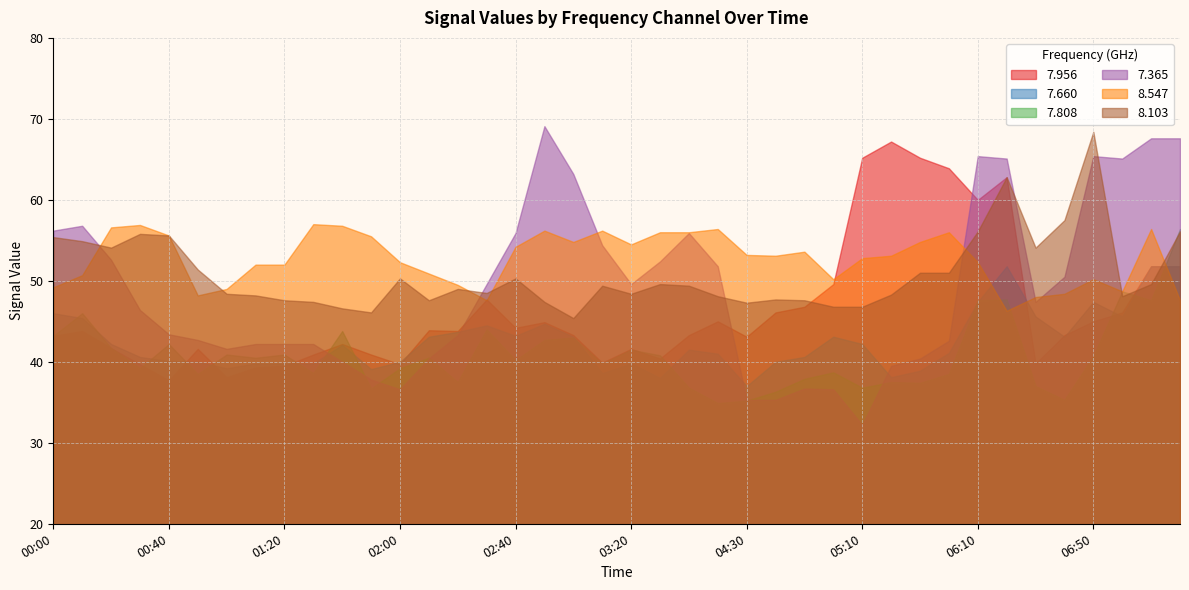

Reading right to left, transcribe all the data shown in this chart.

7.956: 07:20=51.8	07:10=51.8	07:00=46.1	06:50=45.0	06:40=43.3	06:30=39.8	06:20=62.8	06:10=60.0	05:40=63.9	05:30=65.2	05:20=67.2	05:10=65.2	05:00=49.6	04:50=46.8	04:40=46.1	04:30=43.1	04:20=45.0	03:40=43.3	03:30=40.4	03:20=41.6	03:10=39.9	03:00=43.3	02:50=44.9	02:40=44.2	02:30=47.7	02:20=43.8	02:10=43.9	02:00=39.7	01:50=40.9	01:40=42.2	01:30=40.9	01:20=39.5	01:10=39.3	01:00=38.1	00:50=41.6	00:40=37.7	00:30=39.7	00:20=41.7	00:10=43.8	00:00=43.2
7.660: 07:20=51.8	07:10=51.8	07:00=45.6	06:50=47.4	06:40=43.1	06:30=45.6	06:20=51.8	06:10=47.4	05:40=41.1	05:30=38.9	05:20=38.1	05:10=42.2	05:00=43.1	04:50=40.6	04:40=40.0	04:30=37.0	04:20=41.0	03:40=41.5	03:30=38.0	03:20=39.8	03:10=38.6	03:00=43.1	02:50=44.7	02:40=43.2	02:30=44.5	02:20=43.7	02:10=43.1	02:00=40.0	01:50=39.1	01:40=42.1	01:30=39.8	01:20=39.8	01:10=39.8	01:00=39.2	00:50=40.0	00:40=40.1	00:30=40.6	00:20=42.2	00:10=45.4	00:00=46.0
7.808: 07:20=56.4	07:10=47.6	07:00=48.7	06:50=40.7	06:40=35.3	06:30=37.0	06:20=47.7	06:10=47.6	05:40=38.5	05:30=37.4	05:20=37.5	05:10=36.8	05:00=38.7	04:50=37.9	04:40=36.3	04:30=35.2	04:20=34.9	03:40=36.8	03:30=40.8	03:20=41.5	03:10=39.8	03:00=43.0	02:50=42.7	02:40=40.2	02:30=44.0	02:20=37.5	02:10=40.5	02:00=39.2	01:50=36.7	01:40=43.8	01:30=38.6	01:20=40.9	01:10=40.5	01:00=40.9	00:50=38.5	00:40=42.2	00:30=39.2	00:20=41.7	00:10=46.0	00:00=43.2
7.365: 07:20=67.6	07:10=67.6	07:00=65.1	06:50=65.4	06:40=50.5	06:30=47.4	06:20=65.1	06:10=65.4	05:40=42.6	05:30=40.4	05:20=39.5	05:10=32.2	05:00=36.6	04:50=36.7	04:40=35.3	04:30=35.3	04:20=51.8	03:40=55.9	03:30=52.4	03:20=49.6	03:10=54.4	03:00=63.2	02:50=69.1	02:40=55.9	02:30=49.6	02:20=43.3	02:10=40.4	02:00=36.6	01:50=37.8	01:40=40.0	01:30=42.2	01:20=42.2	01:10=42.2	01:00=41.6	00:50=42.7	00:40=43.4	00:30=46.4	00:20=52.6	00:10=56.8	00:00=56.2
8.547: 07:20=47.6	07:10=56.4	07:00=48.7	06:50=50.2	06:40=48.4	06:30=48.0	06:20=46.3	06:10=52.3	05:40=56.0	05:30=54.8	05:20=53.1	05:10=52.8	05:00=50.2	04:50=53.6	04:40=53.1	04:30=53.2	04:20=56.4	03:40=56.0	03:30=56.0	03:20=54.5	03:10=56.2	03:00=54.8	02:50=56.2	02:40=54.2	02:30=47.6	02:20=49.5	02:10=50.9	02:00=52.3	01:50=55.5	01:40=56.8	01:30=57.0	01:20=52.0	01:10=52.0	01:00=49.0	00:50=48.2	00:40=55.6	00:30=56.9	00:20=56.6	00:10=50.7	00:00=49.2
8.103: 07:20=56.1	07:10=49.6	07:00=48.1	06:50=68.4	06:40=57.5	06:30=54.1	06:20=62.8	06:10=56.1	05:40=51.0	05:30=51.0	05:20=48.3	05:10=46.8	05:00=46.8	04:50=47.6	04:40=47.7	04:30=47.3	04:20=48.1	03:40=49.4	03:30=49.6	03:20=48.4	03:10=49.4	03:00=45.4	02:50=47.4	02:40=50.3	02:30=48.5	02:20=49.0	02:10=47.6	02:00=50.3	01:50=46.1	01:40=46.6	01:30=47.4	01:20=47.6	01:10=48.2	01:00=48.4	00:50=51.4	00:40=55.6	00:30=55.8	00:20=54.1	00:10=54.9	00:00=55.4